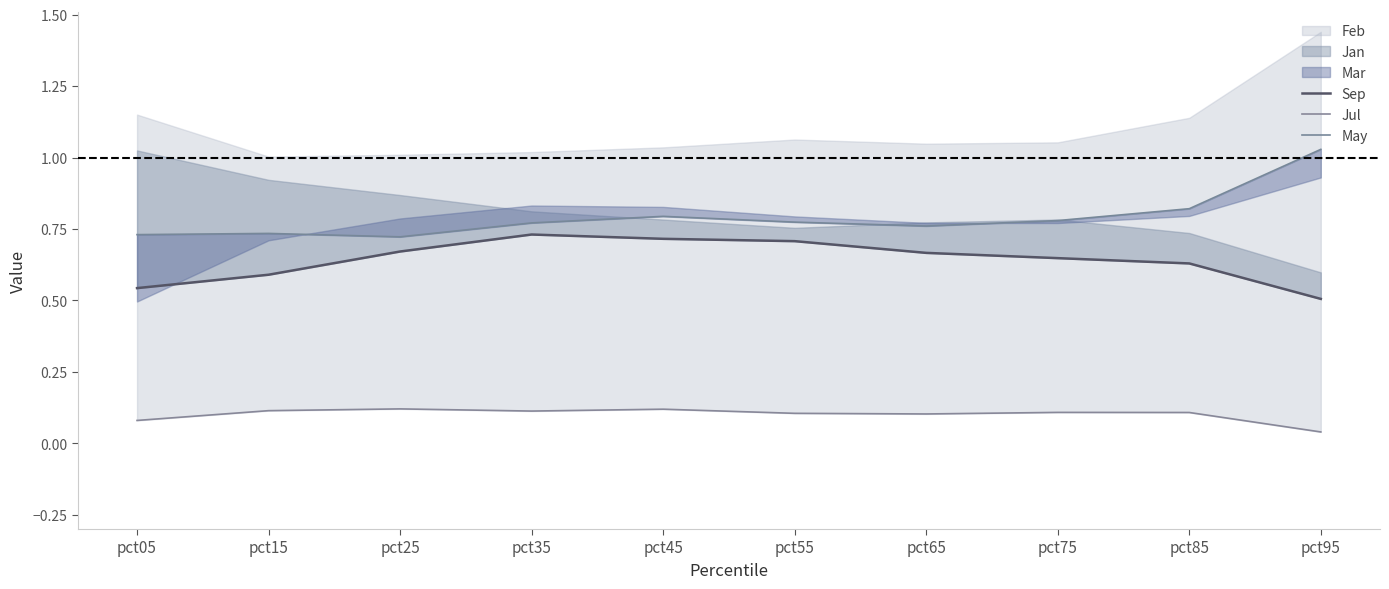

The May series shows 0.8 at pct55. True or false?

True